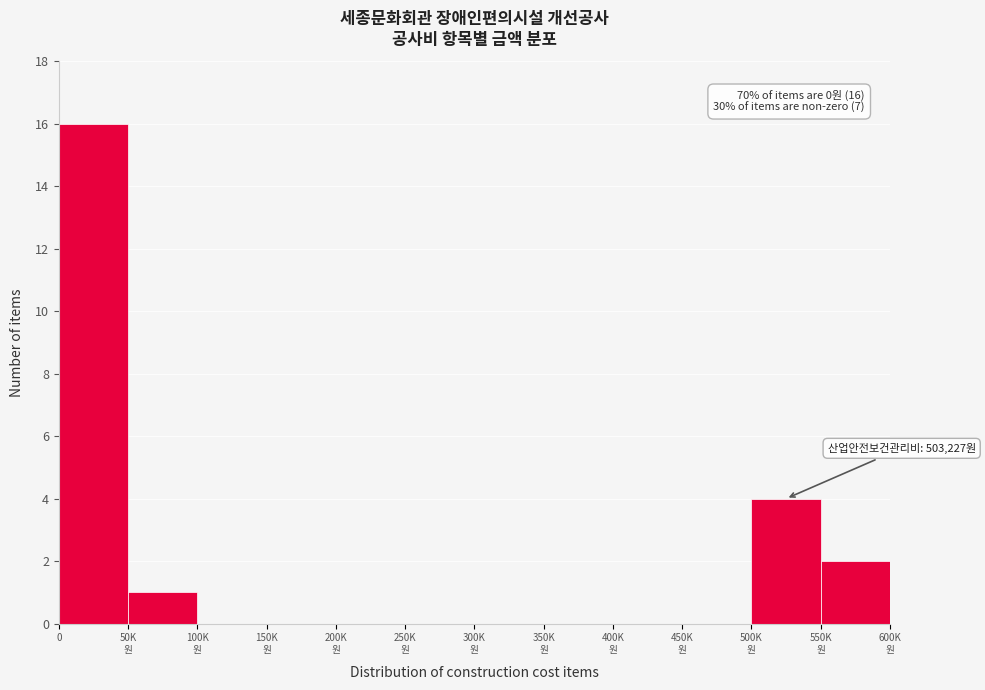

What is the greatest value displayed?

16